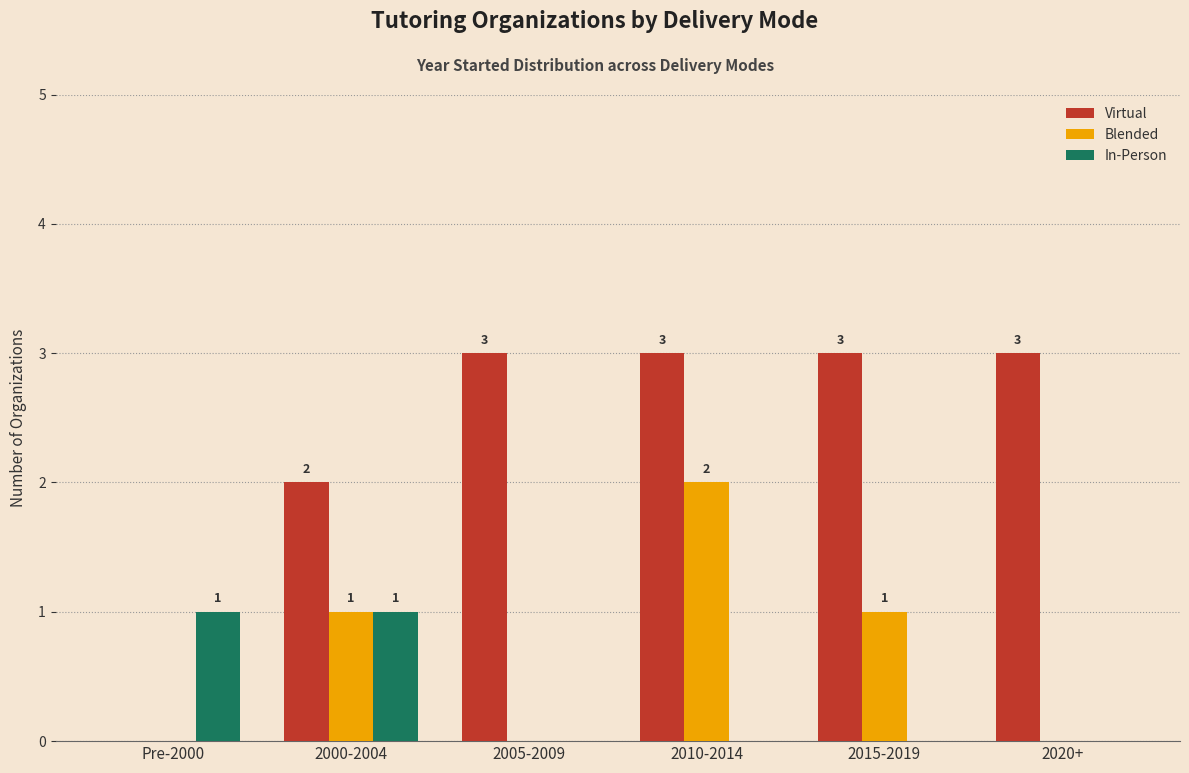

Between Pre-2000 and 2000-2004, which series saw the biggest shift?

Virtual